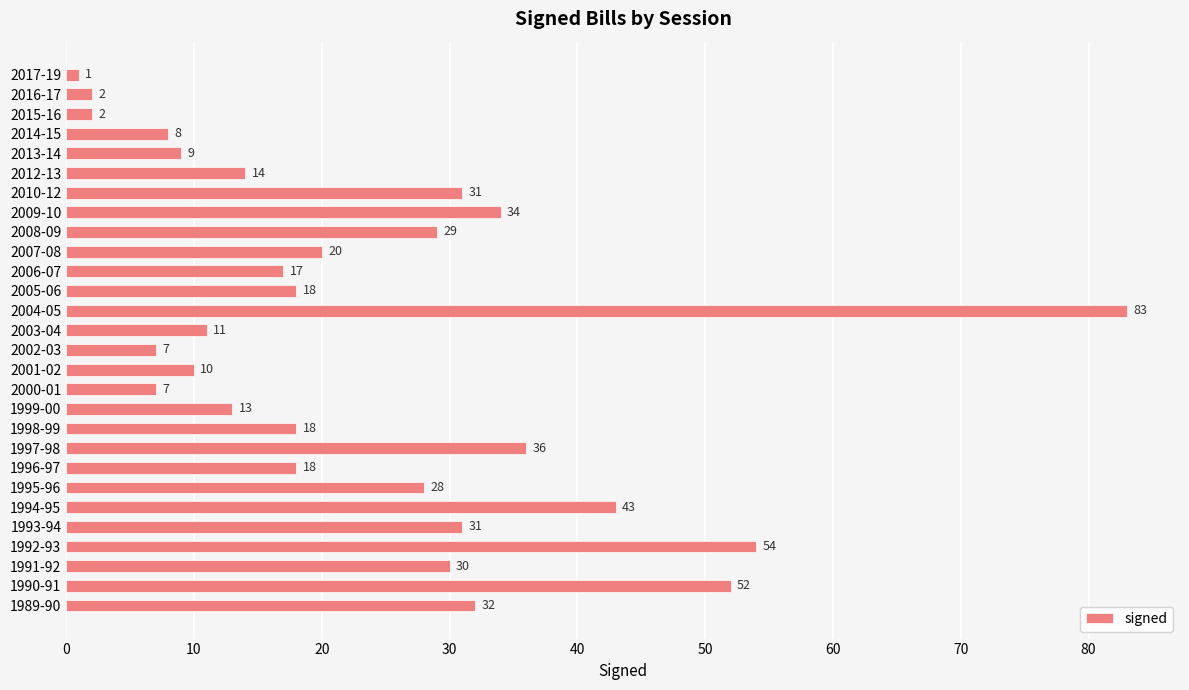

Does the chart contain stacked bars?

No